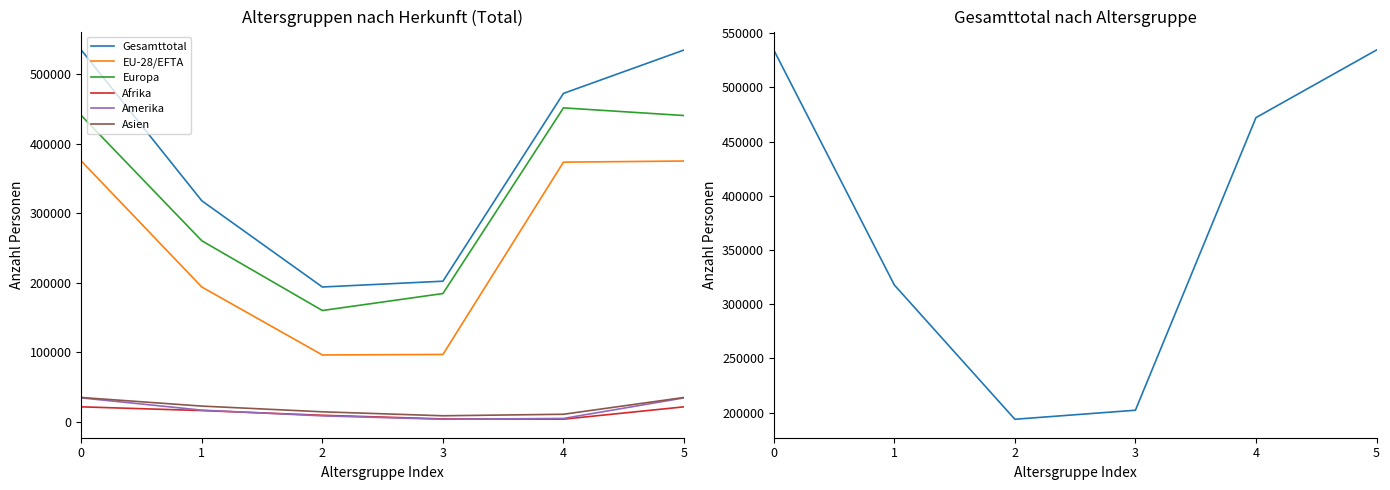

The value of Europa at 5 is 440232. True or false?

True